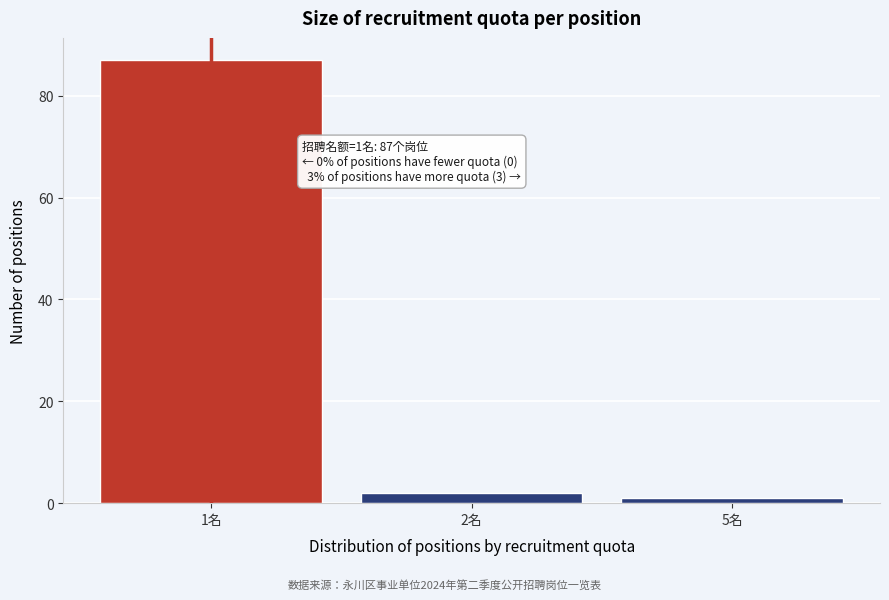

Reading left to right, extract all data points from this chart.

1名=87	2名=2	5名=1